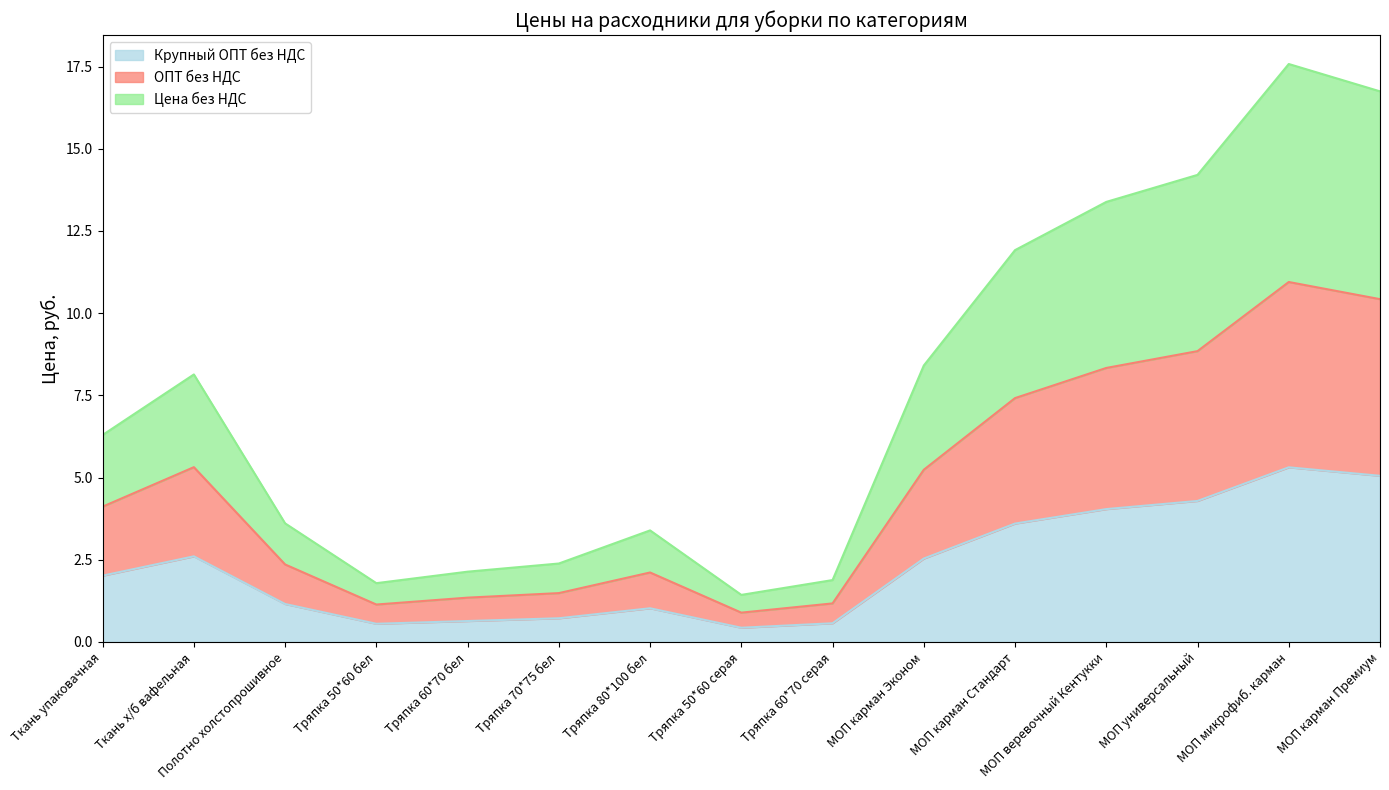

What is the label of the 11th point from the left?

МОП карман Стандарт